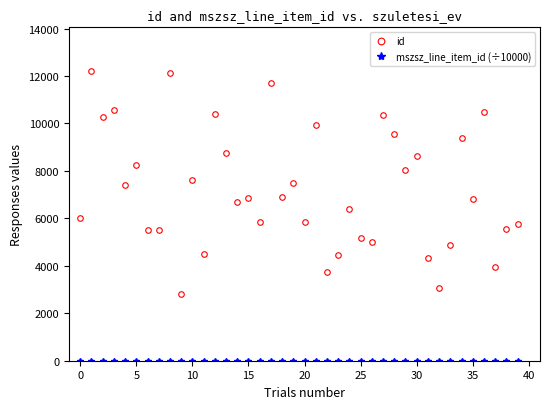

At how many categories does at least one series exceed 1280?

40